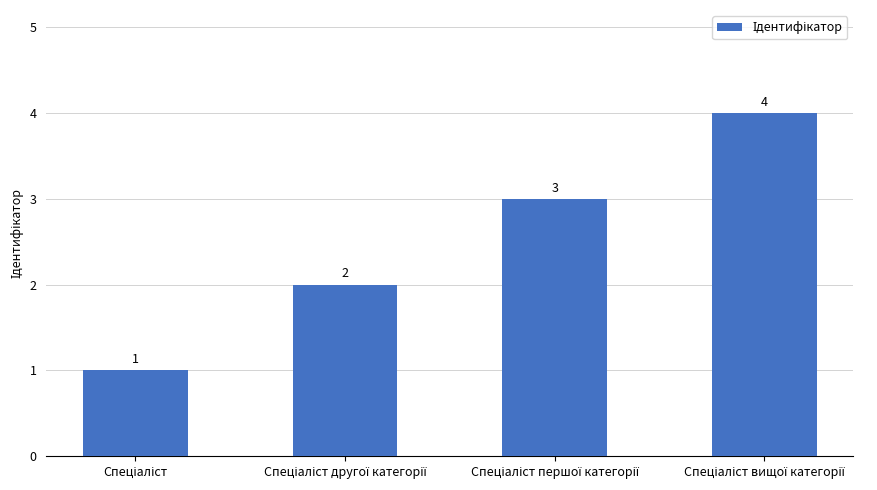

What is the difference between the maximum and minimum values?

3